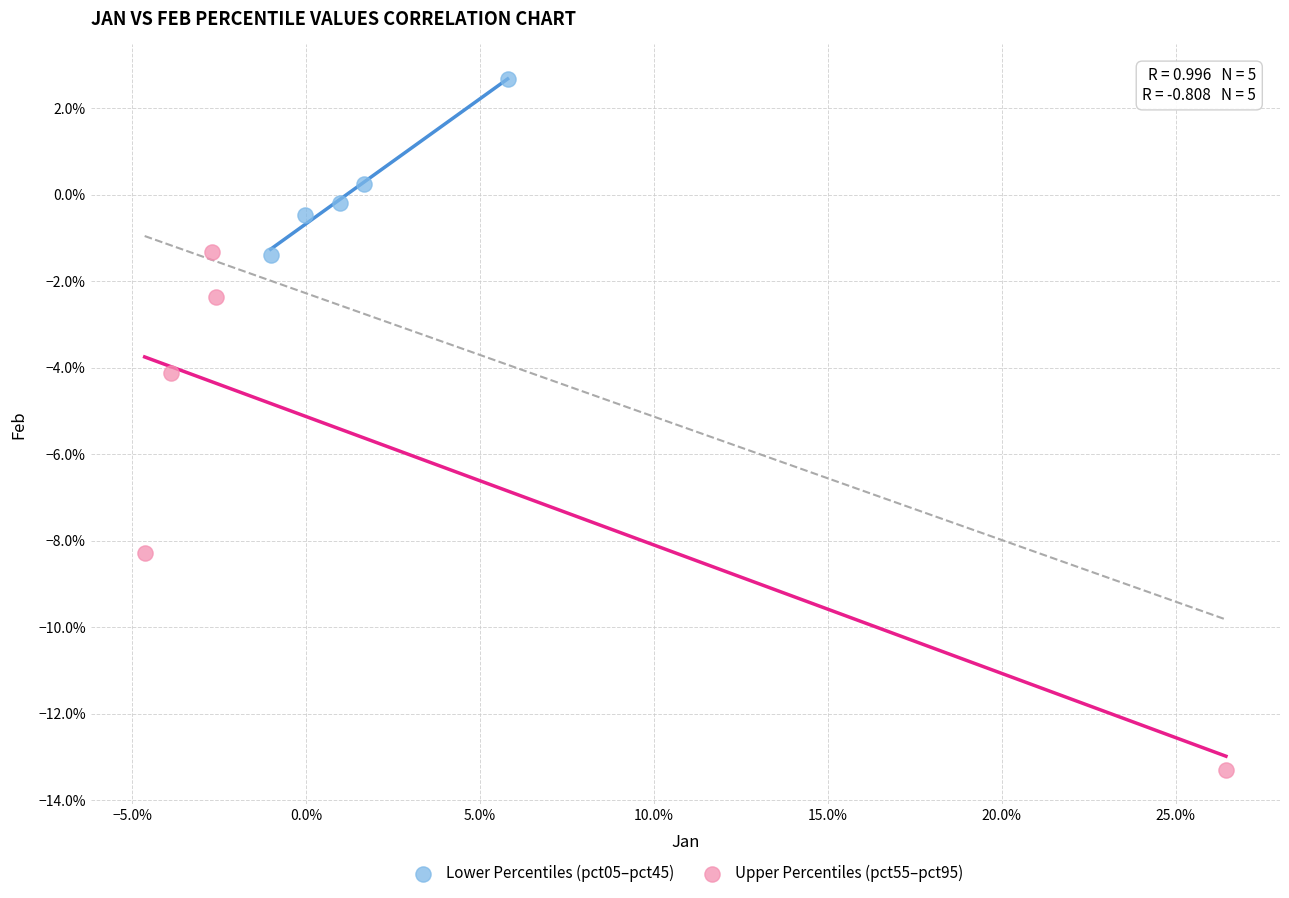

What are all the series names shown in the legend?

Lower Percentiles (pct05–pct45), Upper Percentiles (pct55–pct95)